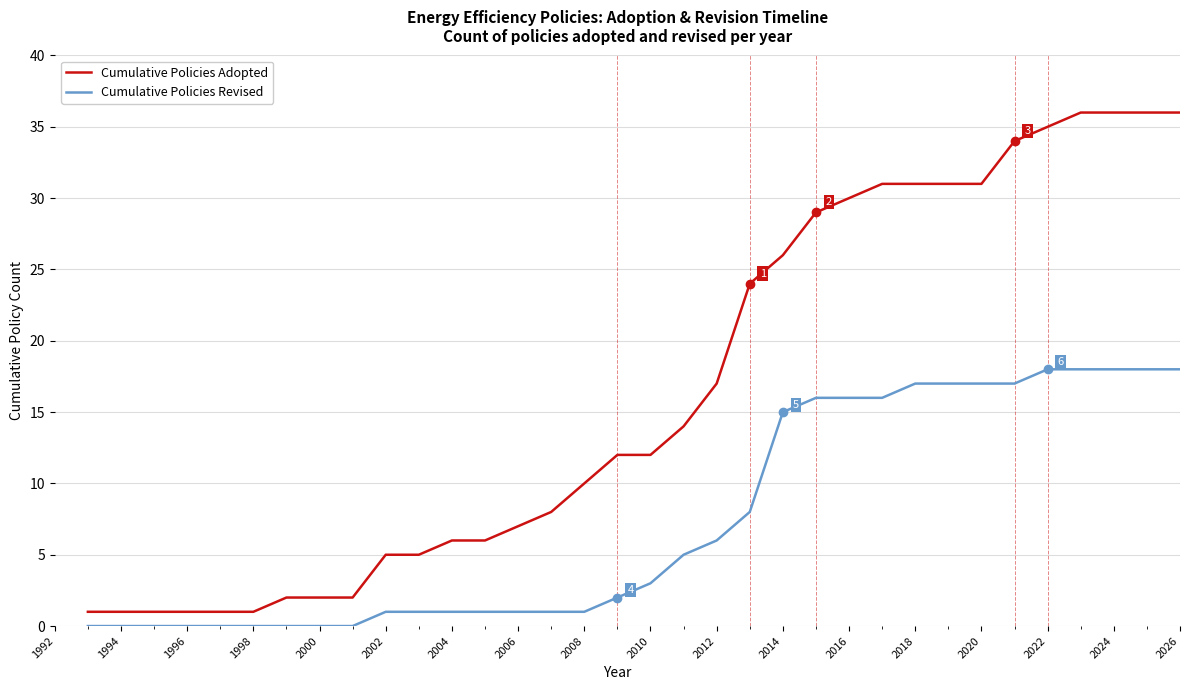

Which series has the widest spread of values?

Cumulative Policies Adopted